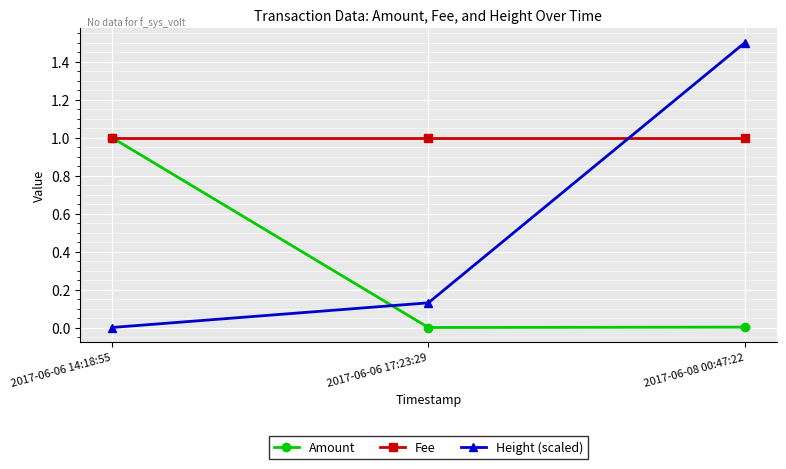

At which category is the sum across all series the highest?

2017-06-08 00:47:22